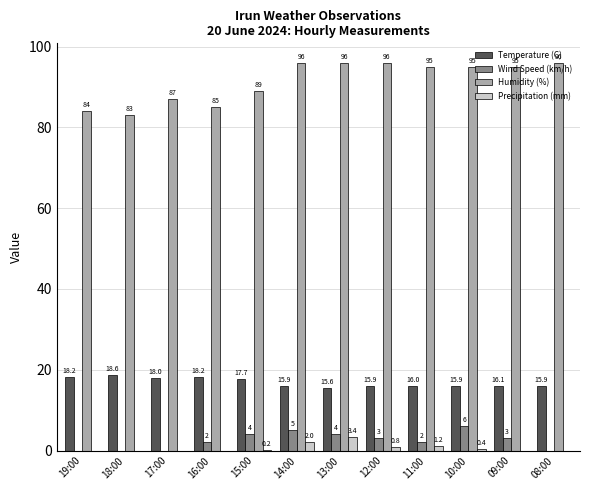

How many groups of bars are there?

12